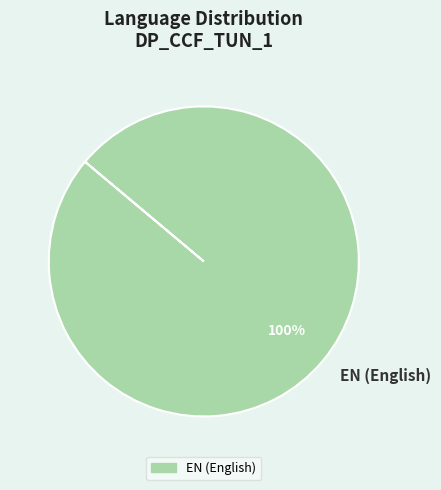

Is it true that EN (English) is 100% of the pie?

True